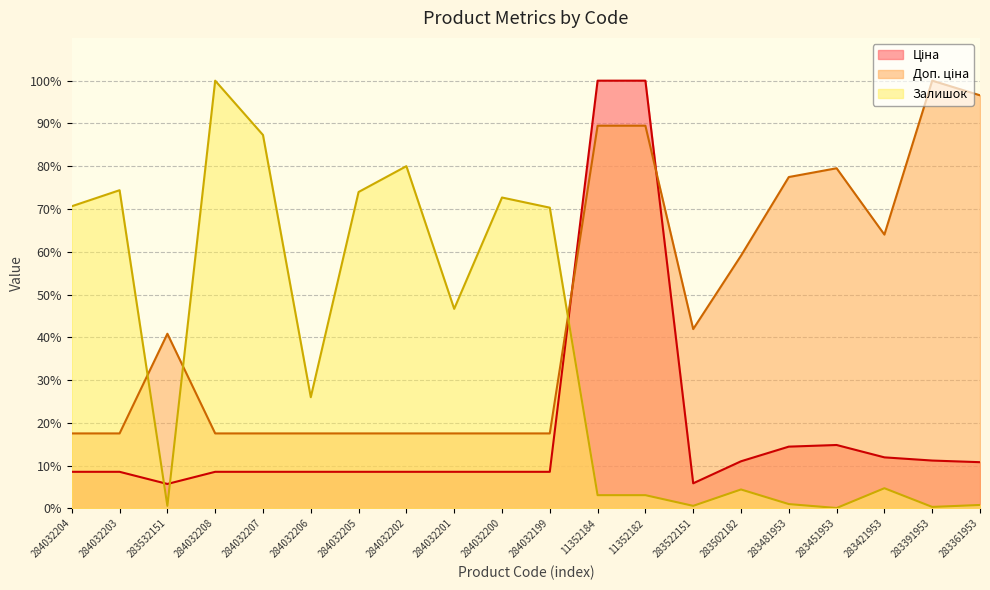

What is the approximate value of Залишок at 11352182?

3.1